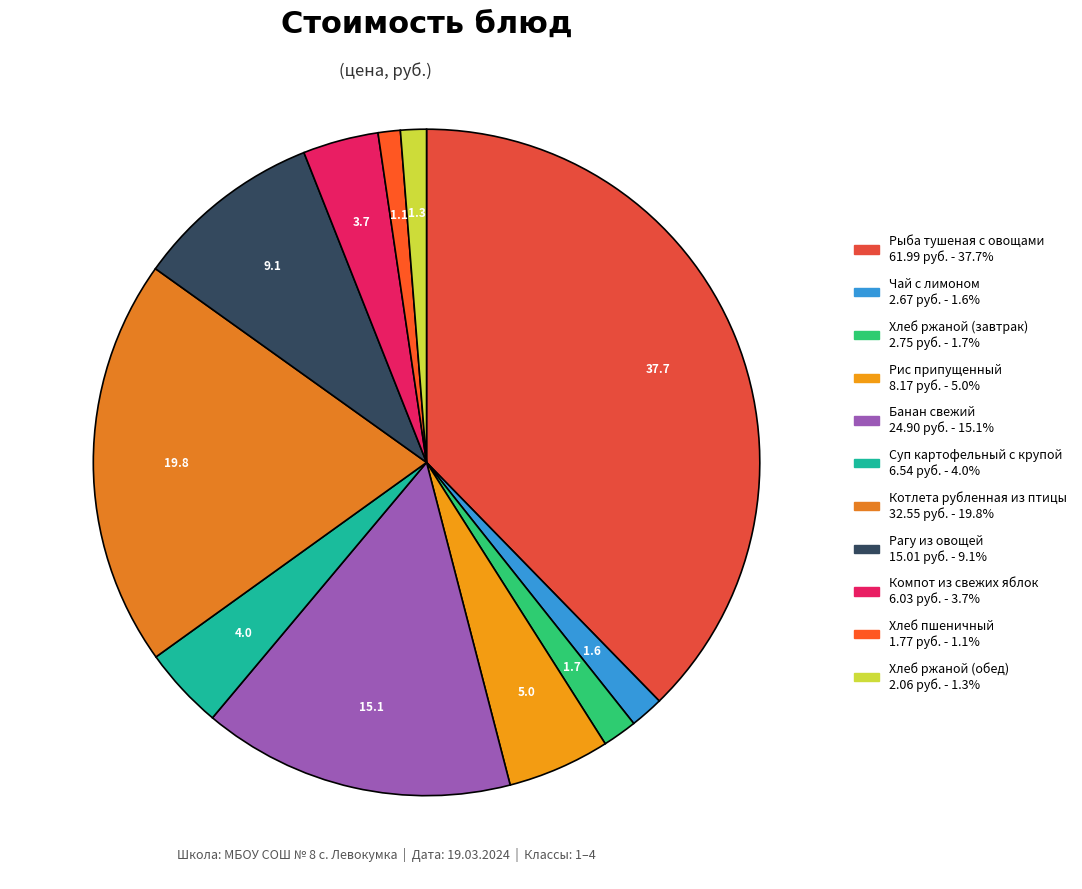

Count the number of slices in the pie.

11